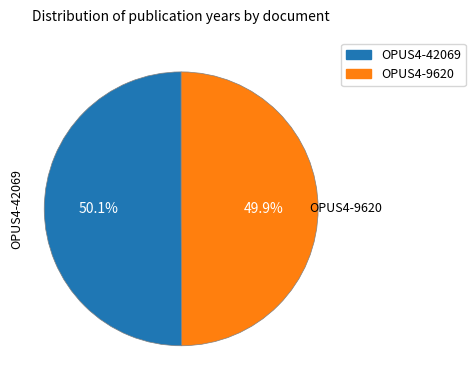

What portion of the pie excludes OPUS4-9620?

50.1%